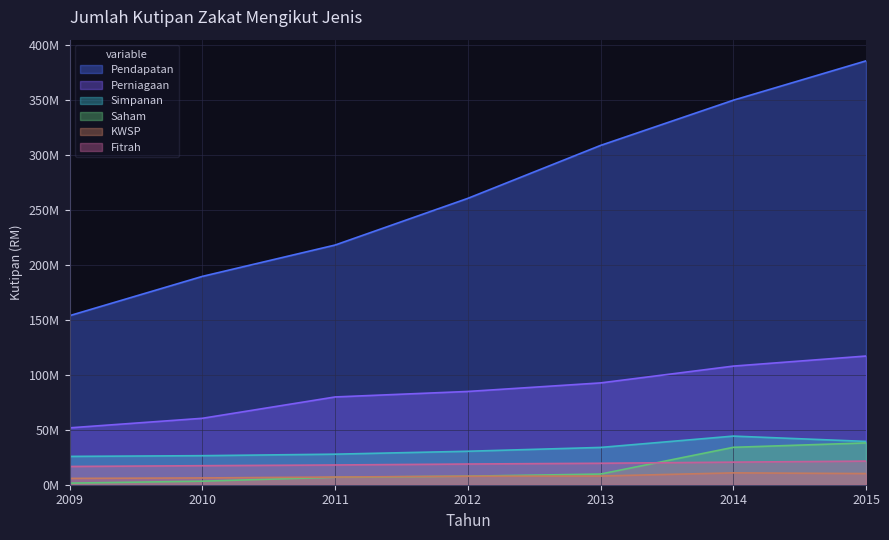

Where does the Fitrah series first go above 18849873?

2013